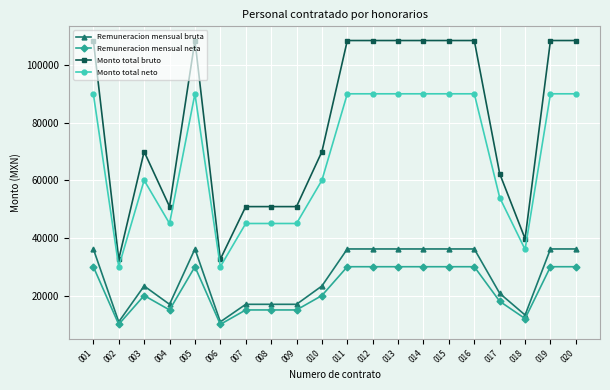

Which series changed the most between 003 and 019?

Monto total bruto